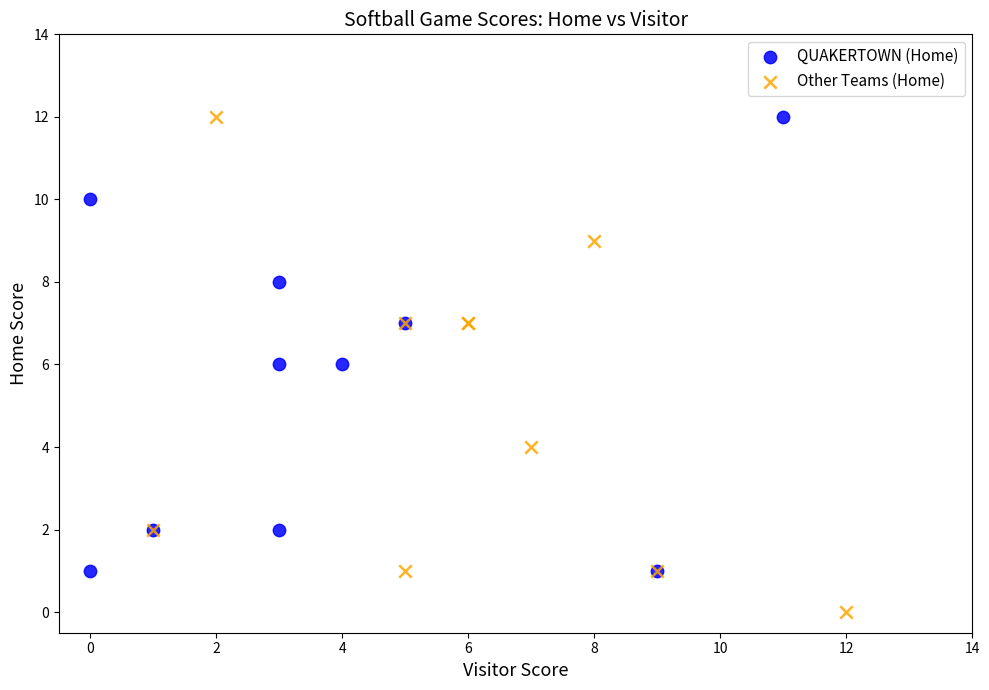

Which series has the widest spread of Y values?

Other Teams (Home)